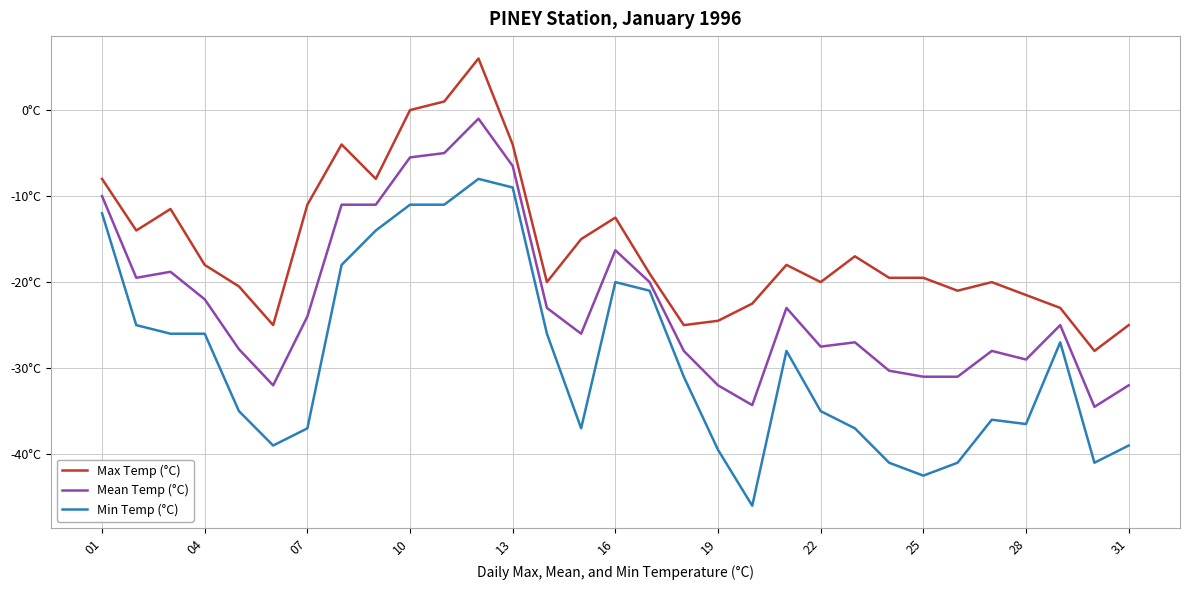

Does the chart display data point markers on the line(s)?

No